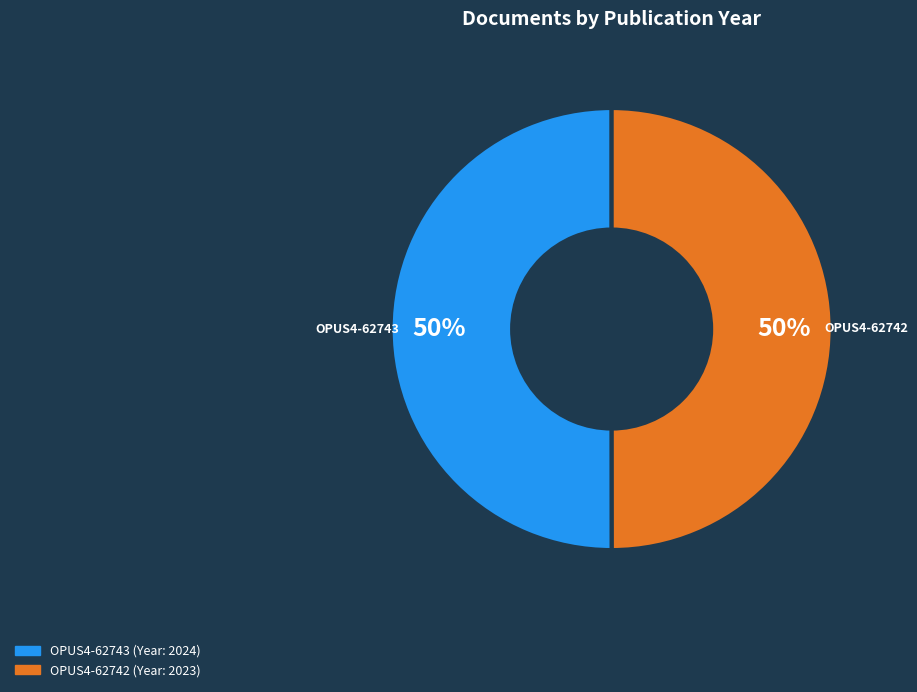

Is the sum of OPUS4-62742 and OPUS4-62743 greater than half?

Yes